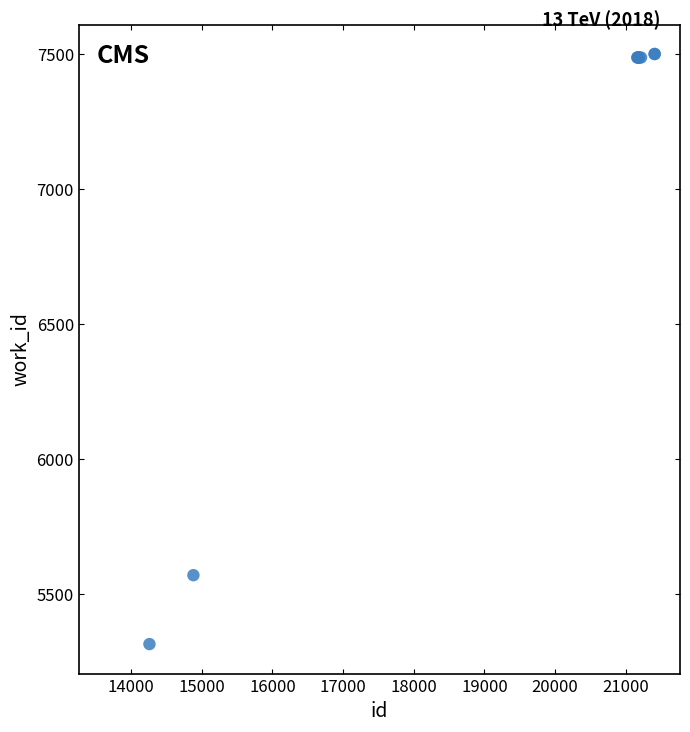

What Y value in the scatter plot is closest to 6407?

5570